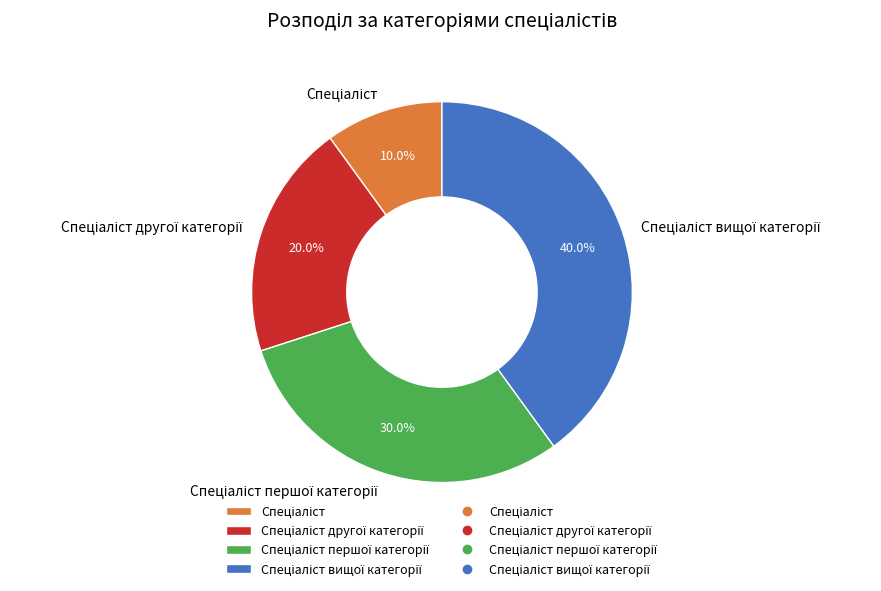

Does any single category account for the majority?

No